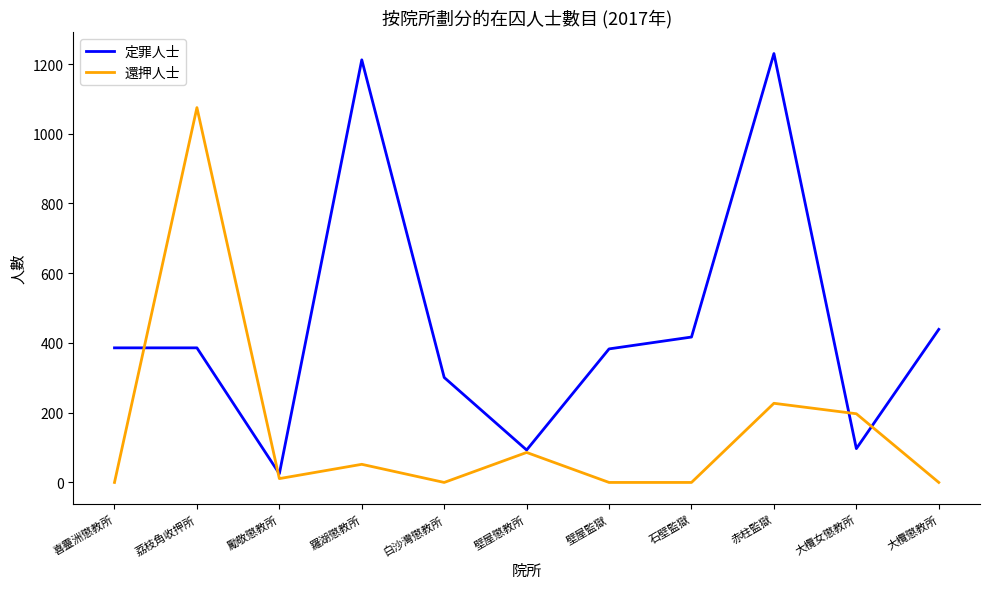

What position from the left is 大欖女懲教所?

10